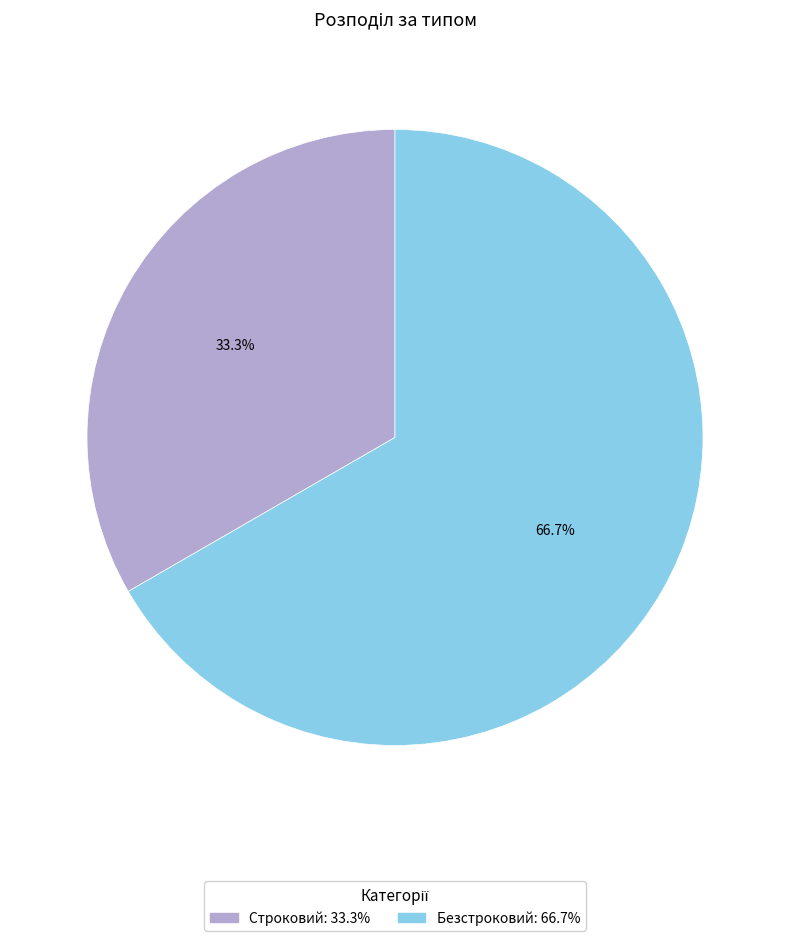

How many segments does this pie chart have?

2